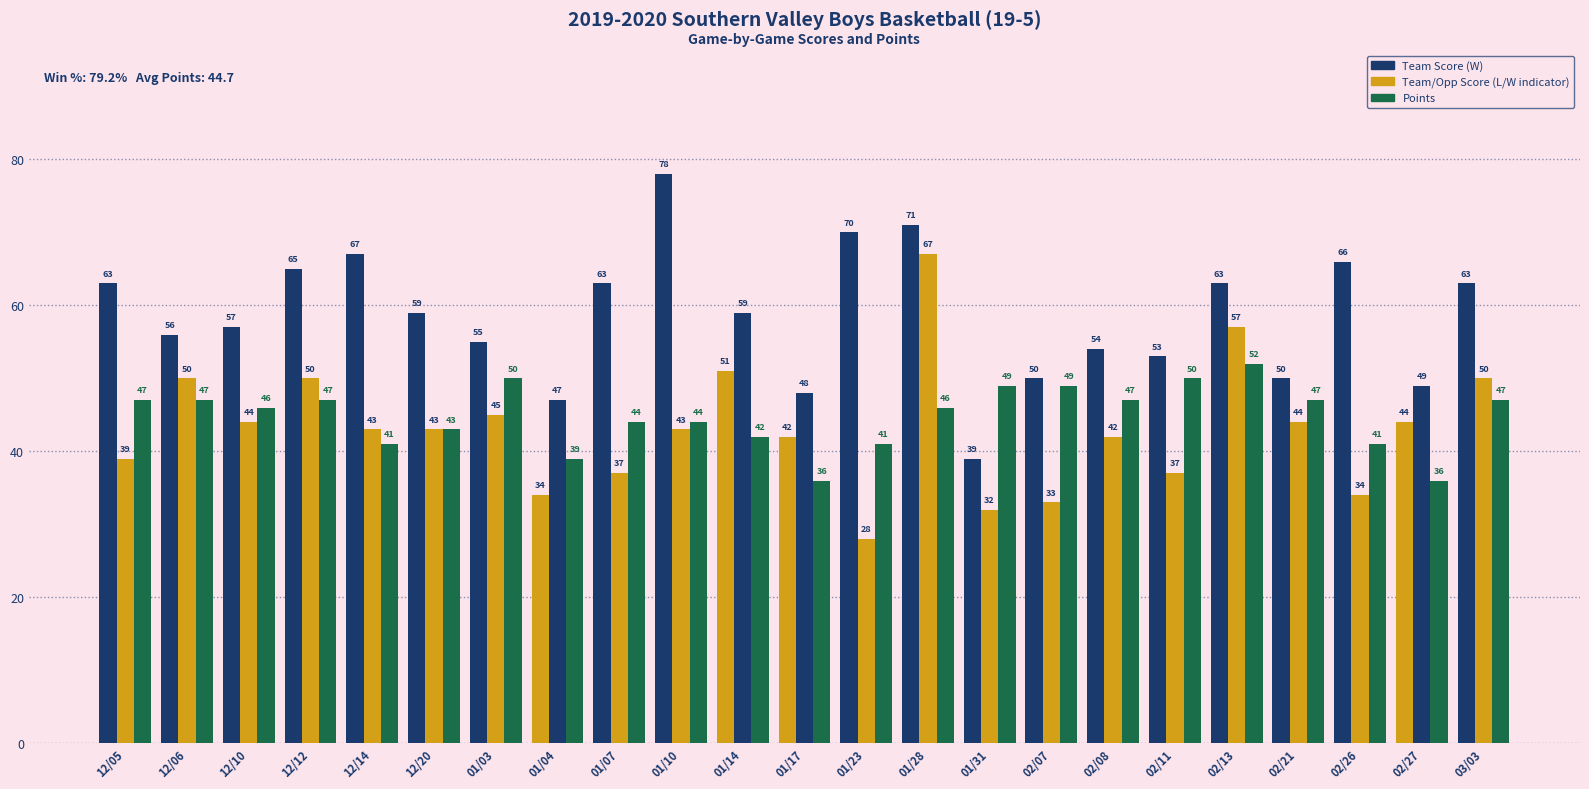

What position from the right is 12/06?

22